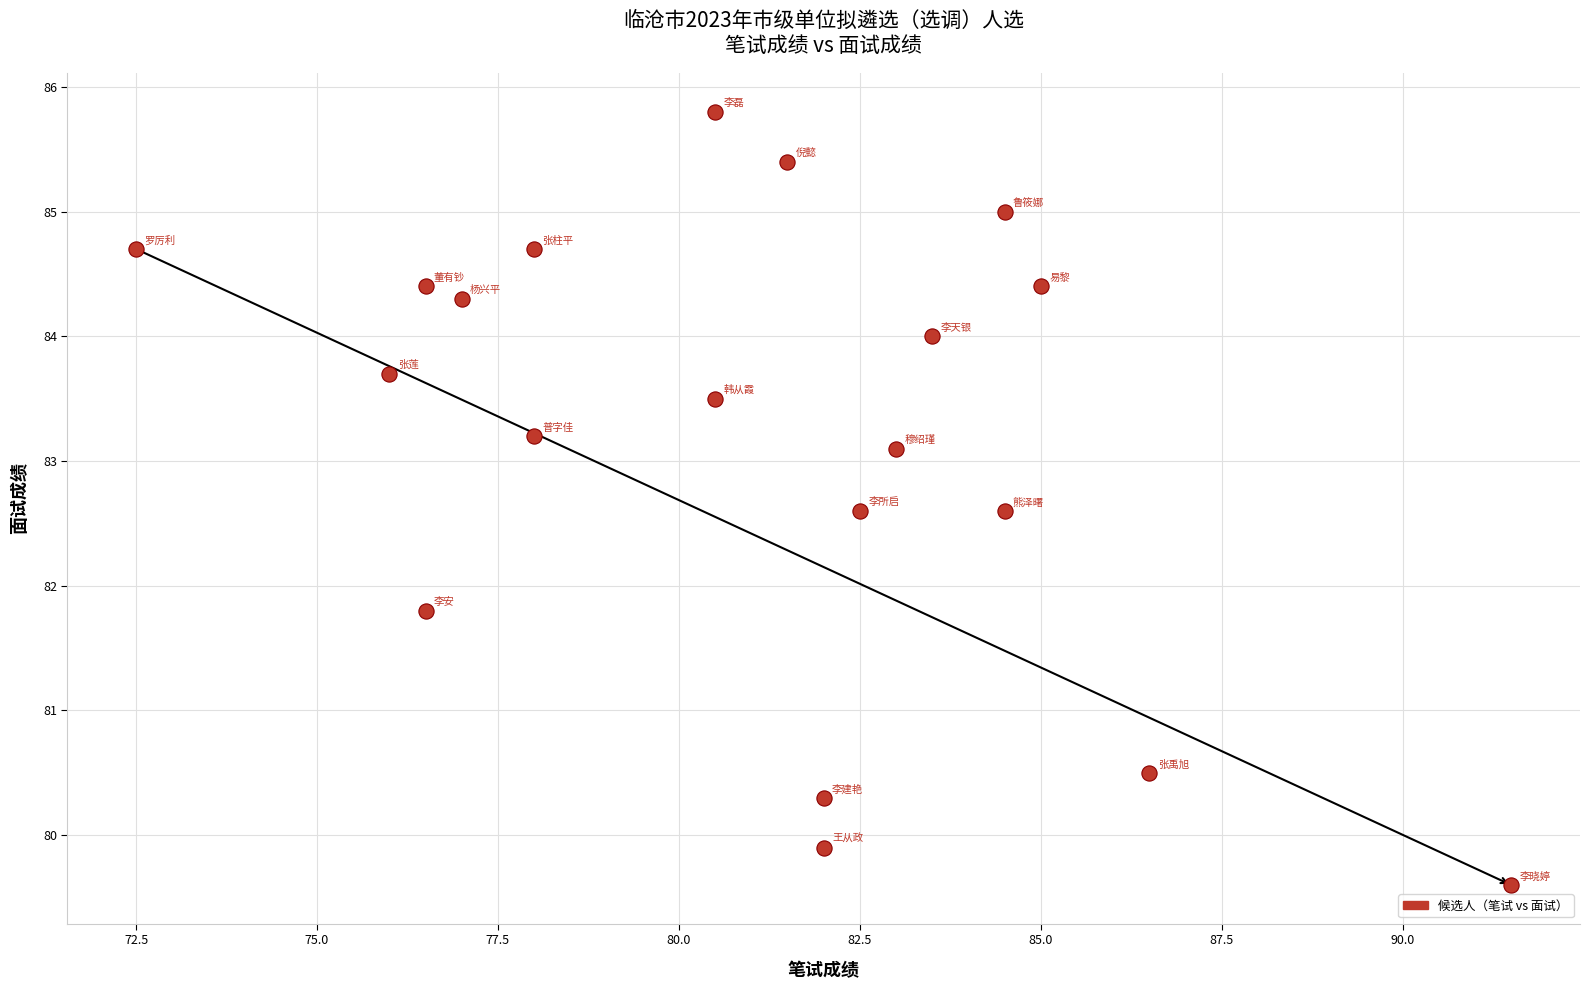

What is the range of Y values (max minus min)?

6.2